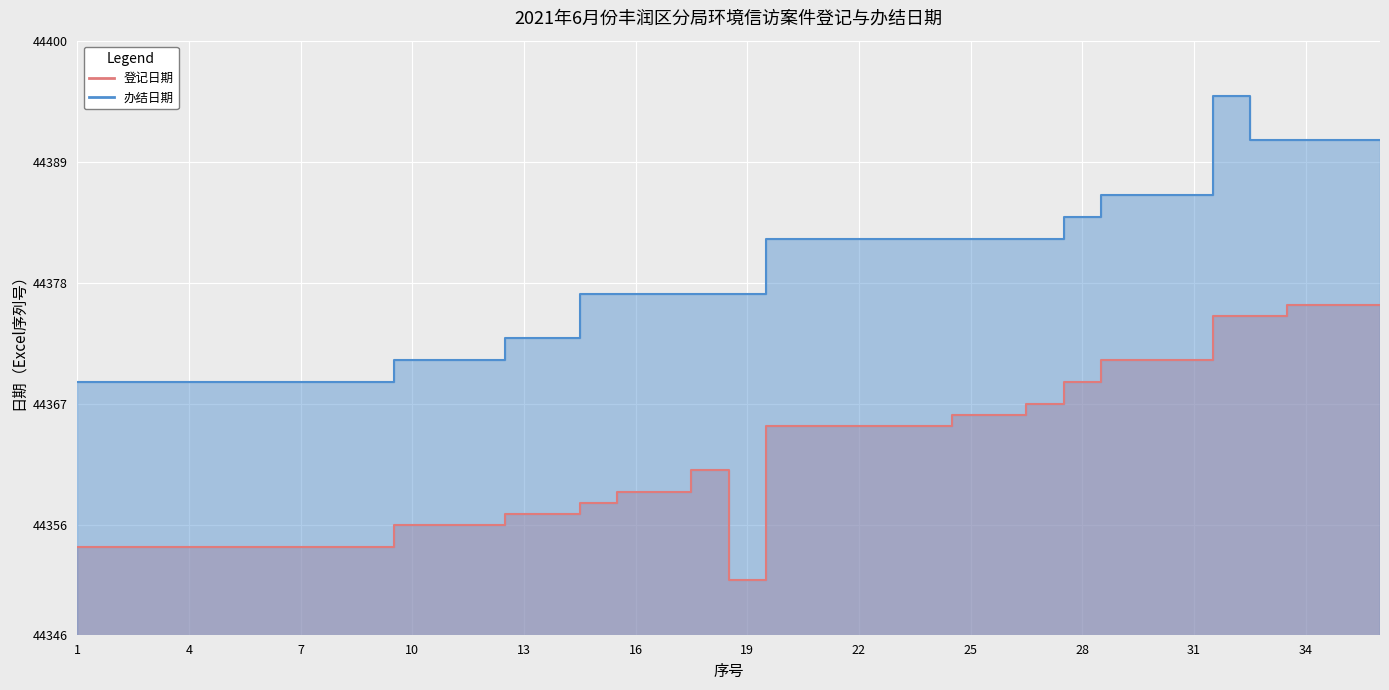

What is the sum of the 登记日期 values at 34 and 33?

88751